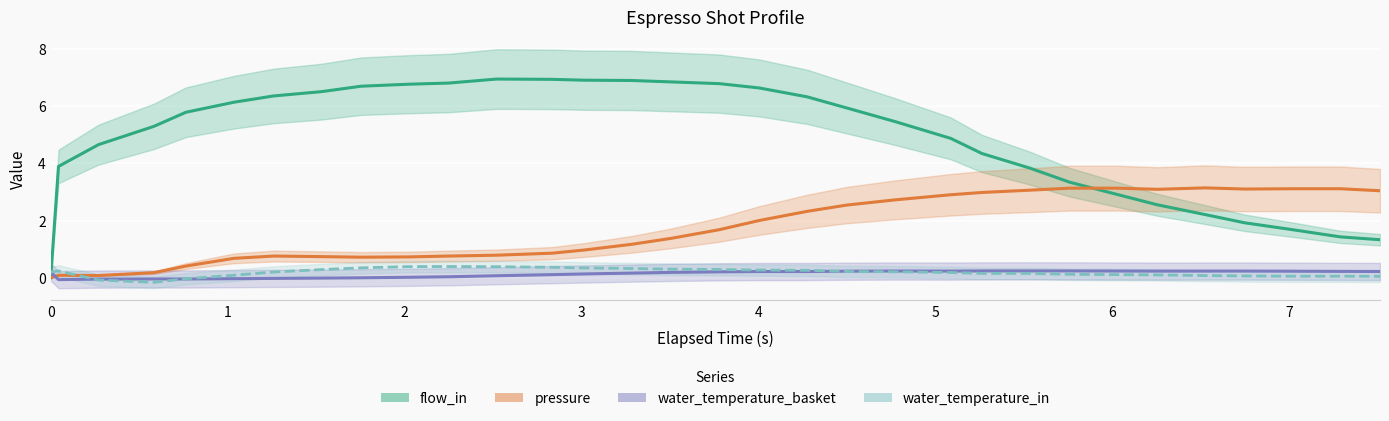

How many values in pressure are above zero?

31